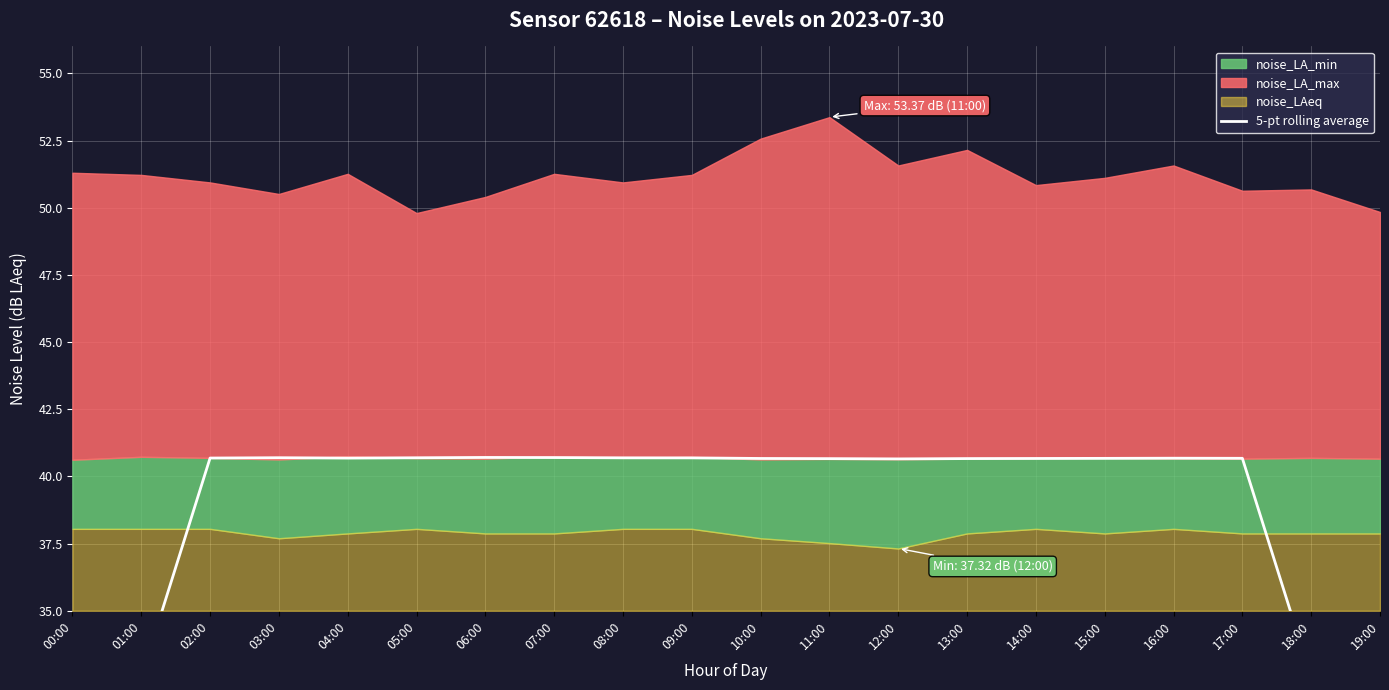

What is the ratio of the value at 16:00 to the value at 10:00?

1.0